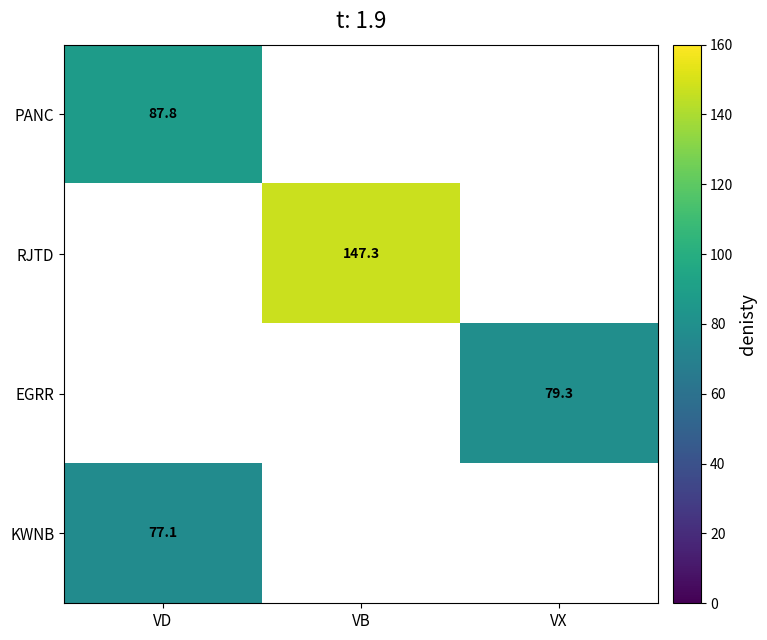

Is the value of PANC at VD greater than the value of KWNB at VD?

Yes